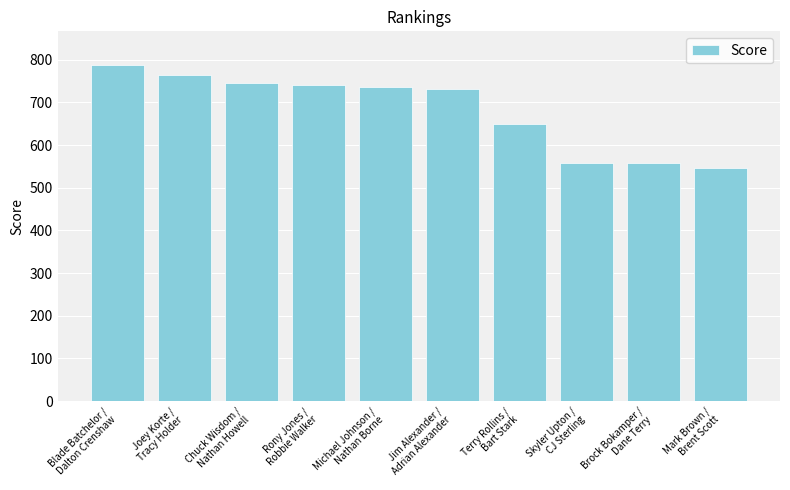

How many categories are shown in the chart?

10